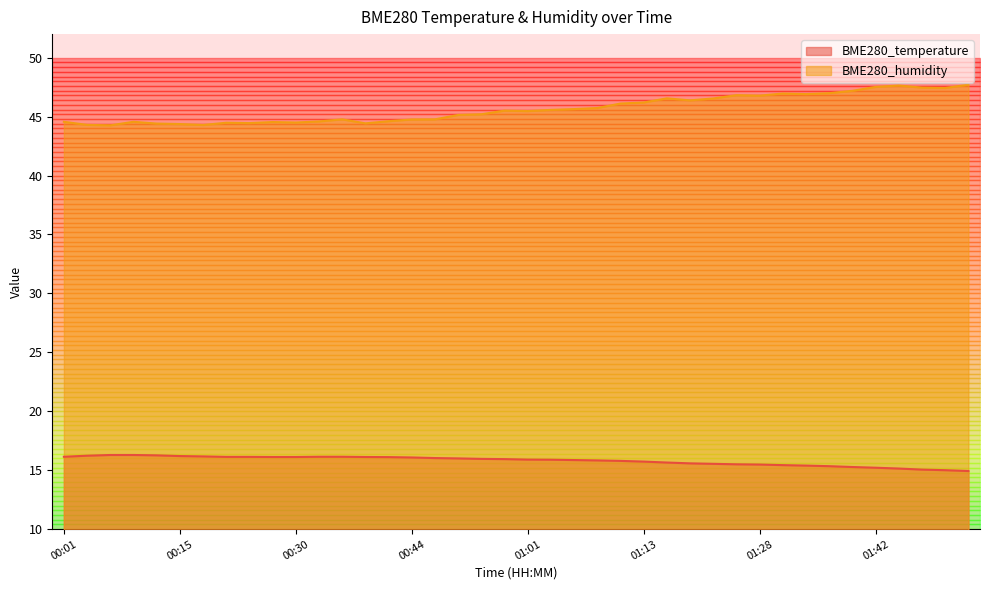

What are all the series names shown in the legend?

BME280_temperature, BME280_humidity